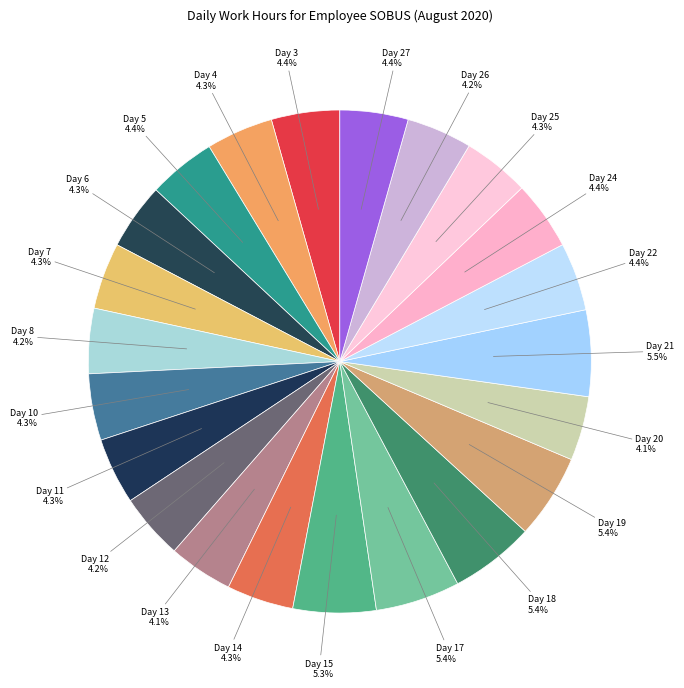

How many segments does this pie chart have?

22